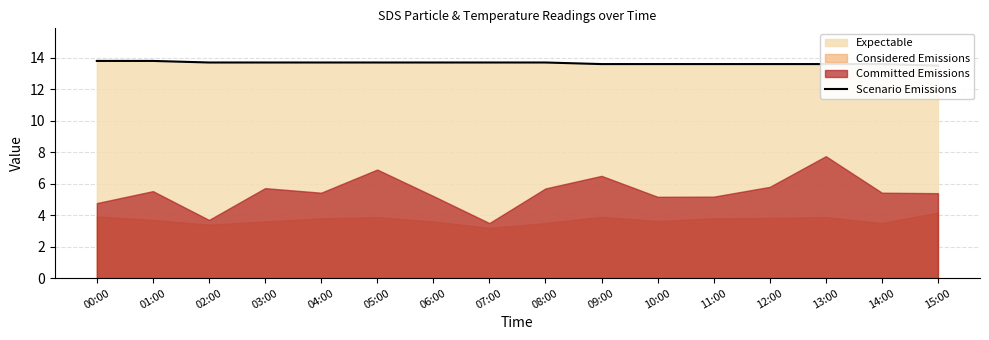

What is the sum of all values?

218.6